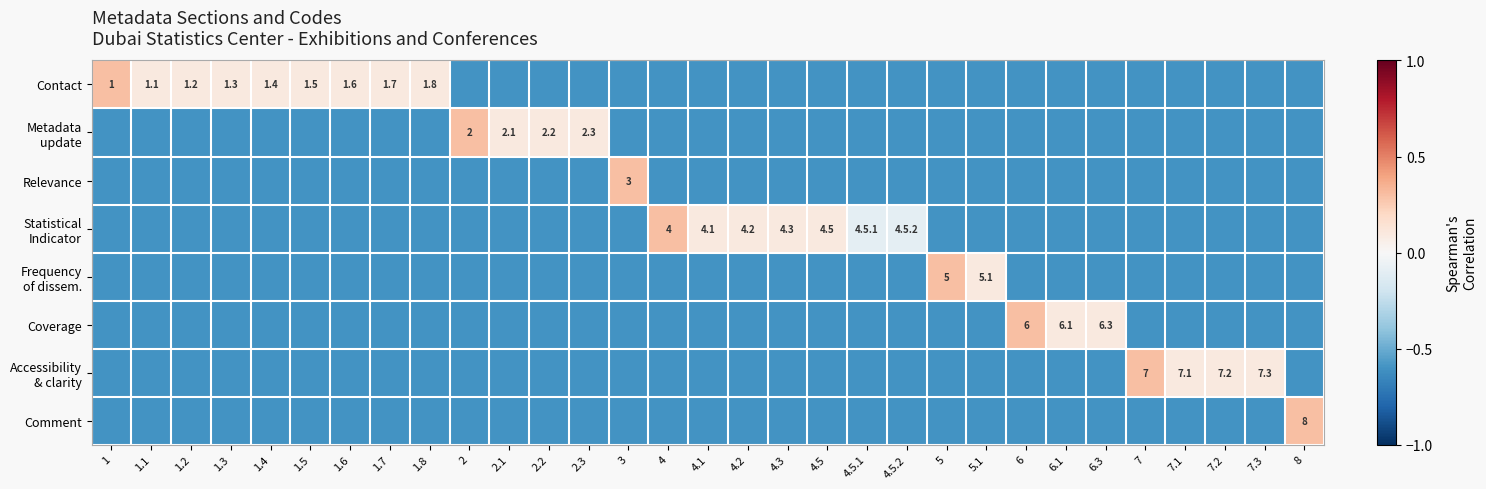

What is the greatest value displayed?

0.3